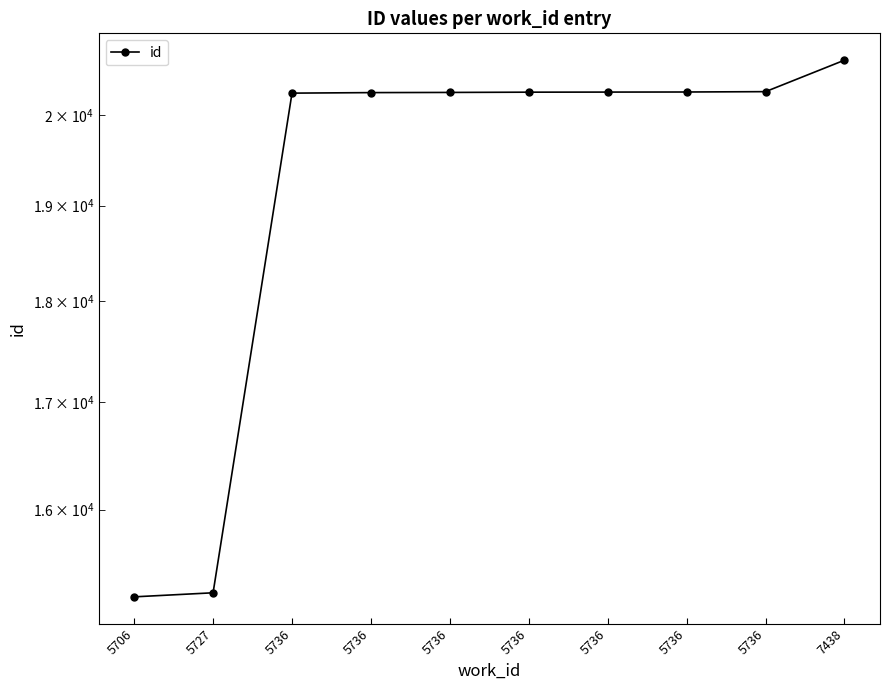

Reading right to left, what are all the values shown in this chart?

20630	20266	20262	20261	20260	20257	20255	20249	15265	15230